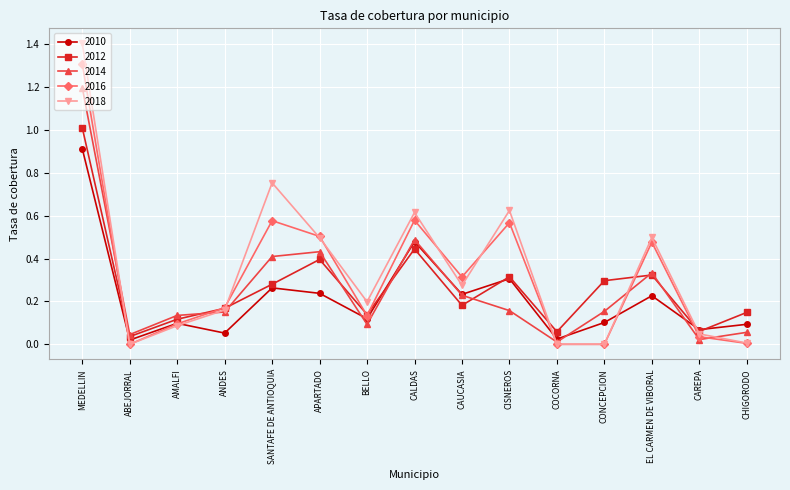

Which series has the widest spread of values?

2018